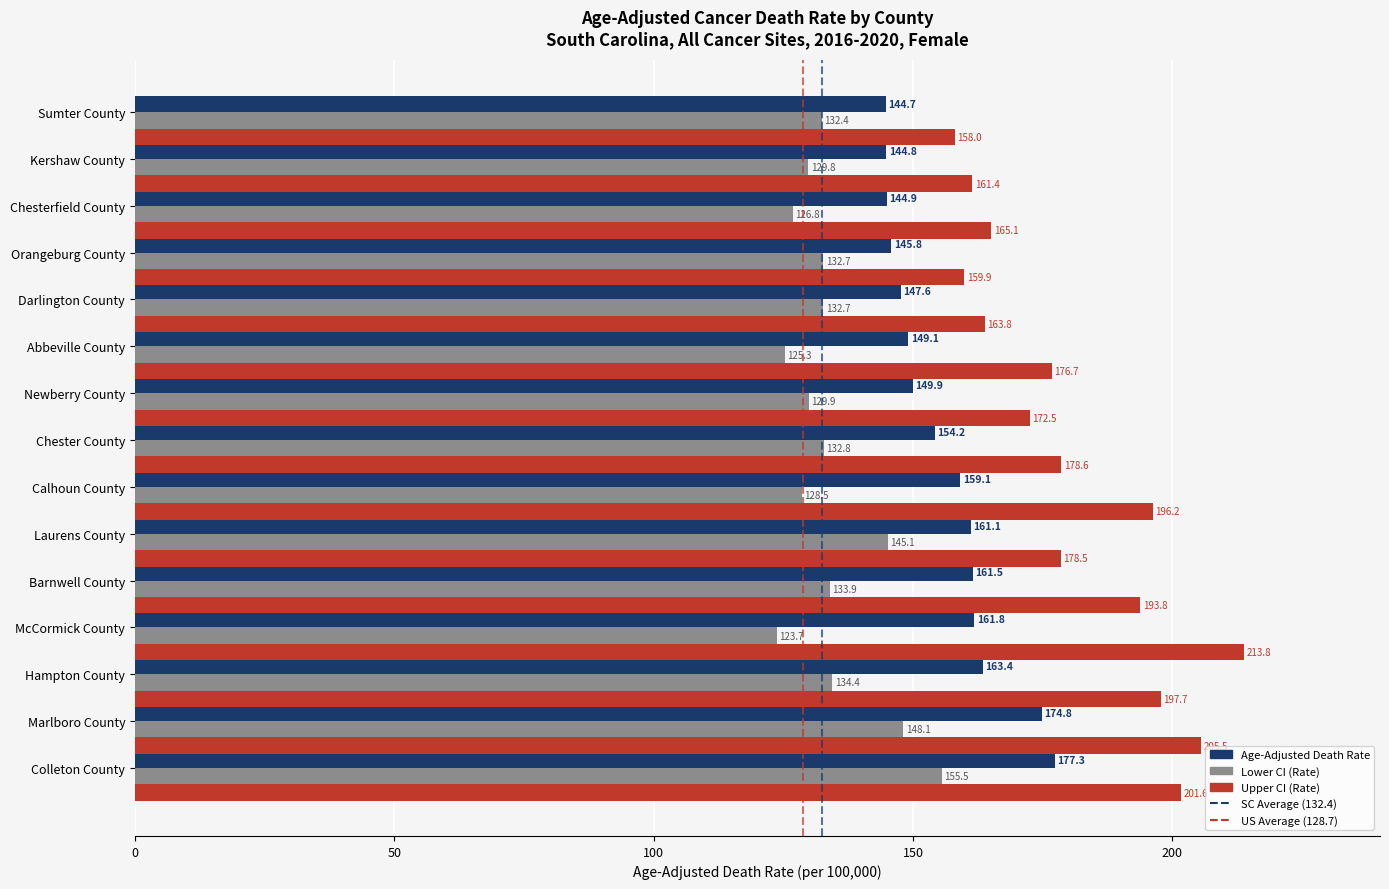

How many values in the Upper CI (Rate) series exceed 178?

8